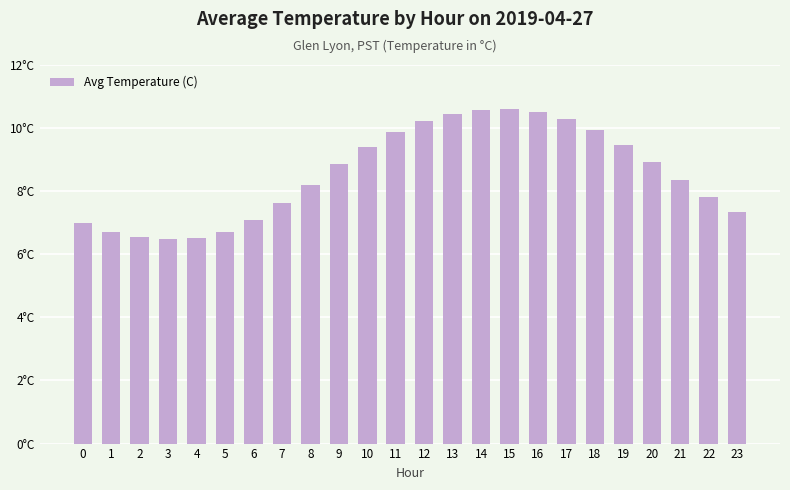

Does the chart contain any negative values?

No